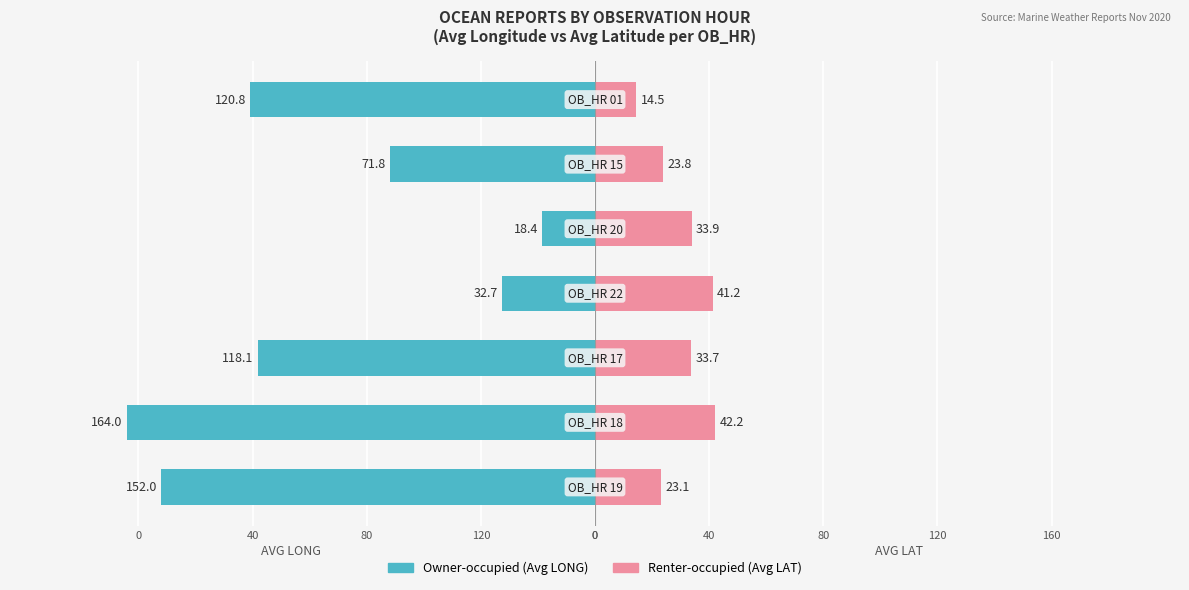

Is it true that Renter-occupied equals 33.9 at 0?

True